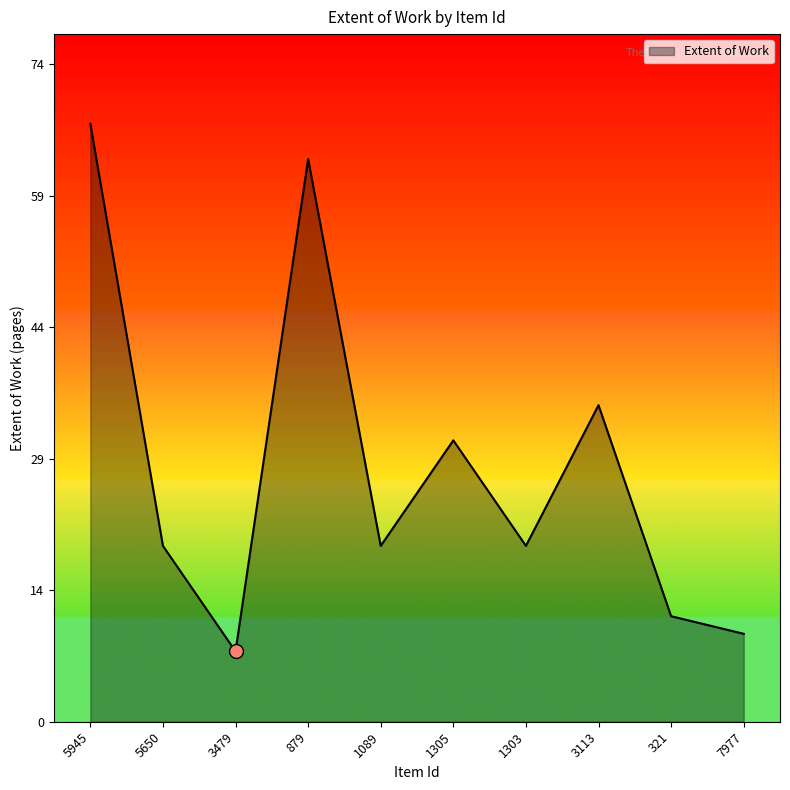

What is the change in value from 321 to 7977?

-2